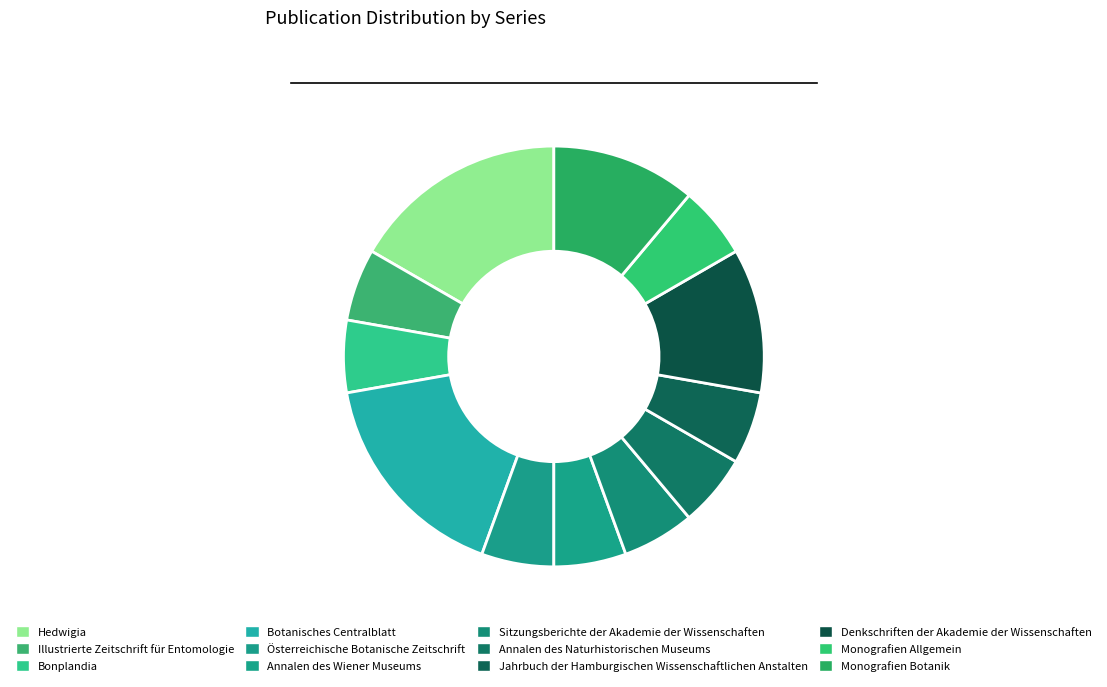

To the nearest percent, what portion does Sitzungsberichte der Akademie der Wissenschaften represent?

6%